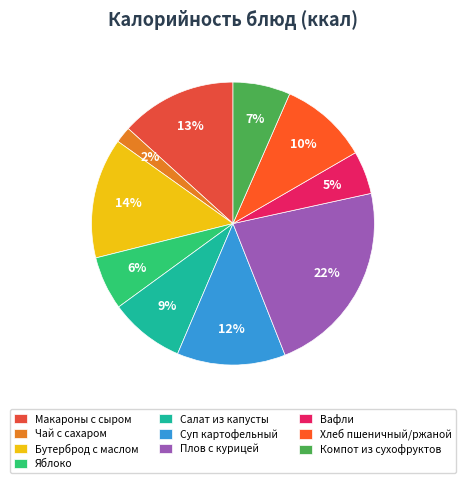

Between Хлеб пшеничный/ржаной and Макароны с сыром, which is larger?

Макароны с сыром